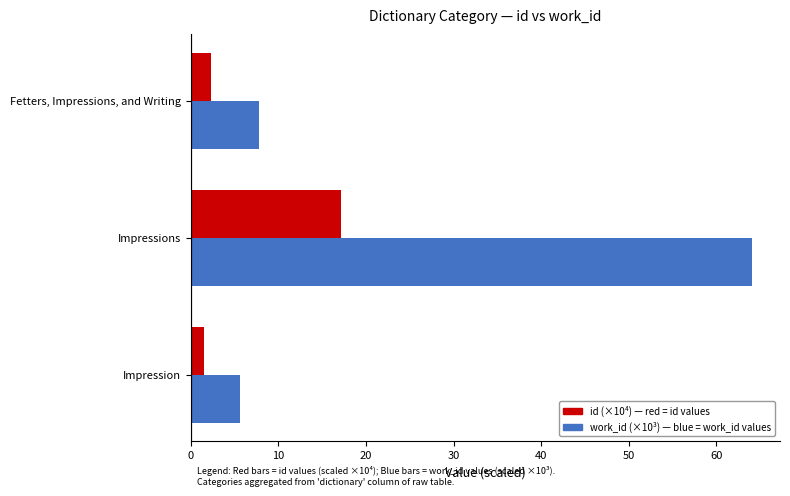

What is the difference between the highest and lowest values at Impressions?

47.0